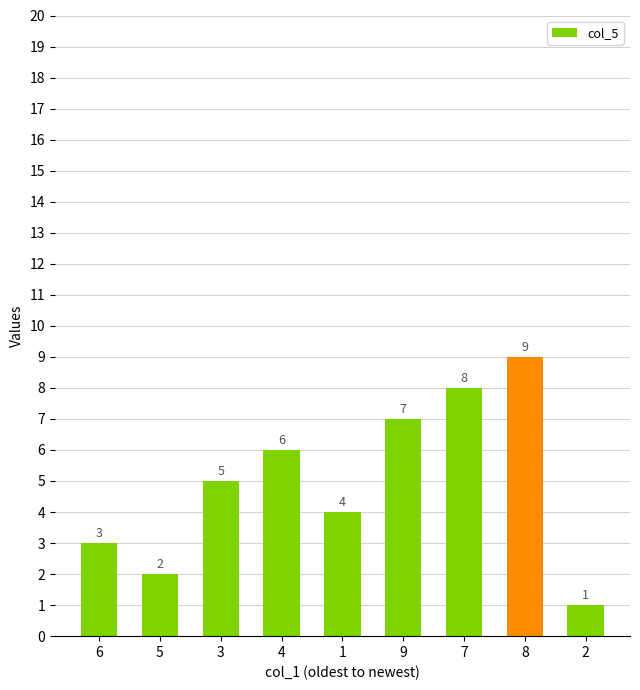

True or false: the data shows 5 at 3.

True